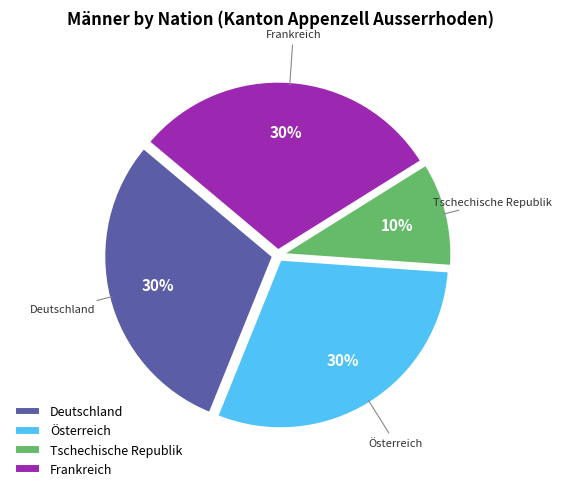

Count the number of slices in the pie.

4